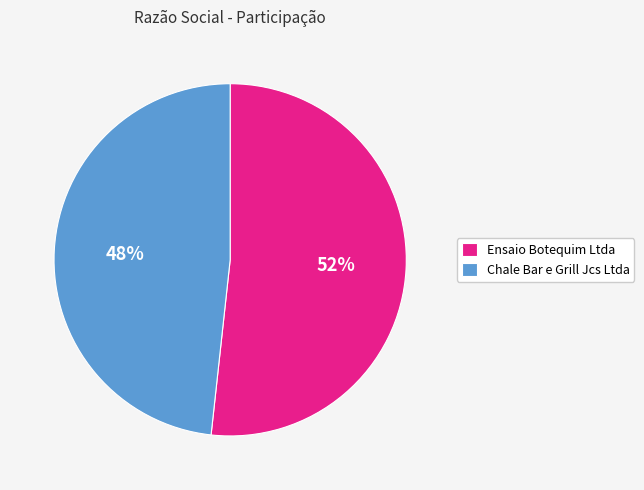

Is the sum of Chale Bar e Grill Jcs Ltda and Ensaio Botequim Ltda greater than half?

Yes